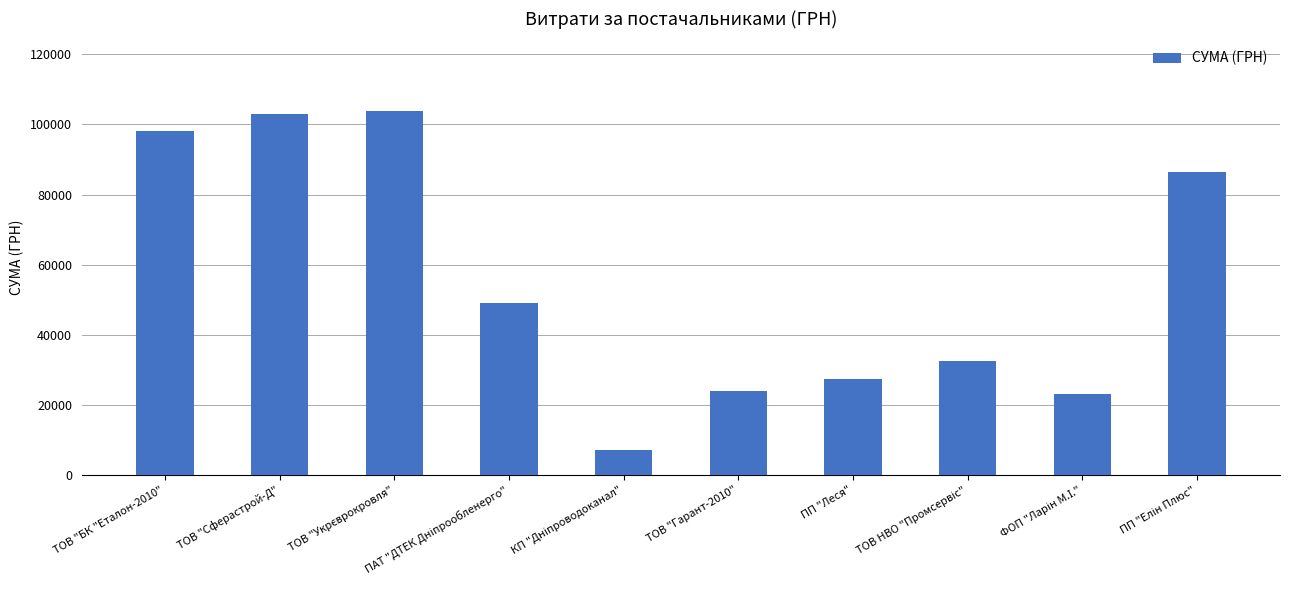

What is the maximum value shown in the chart?

103748.9